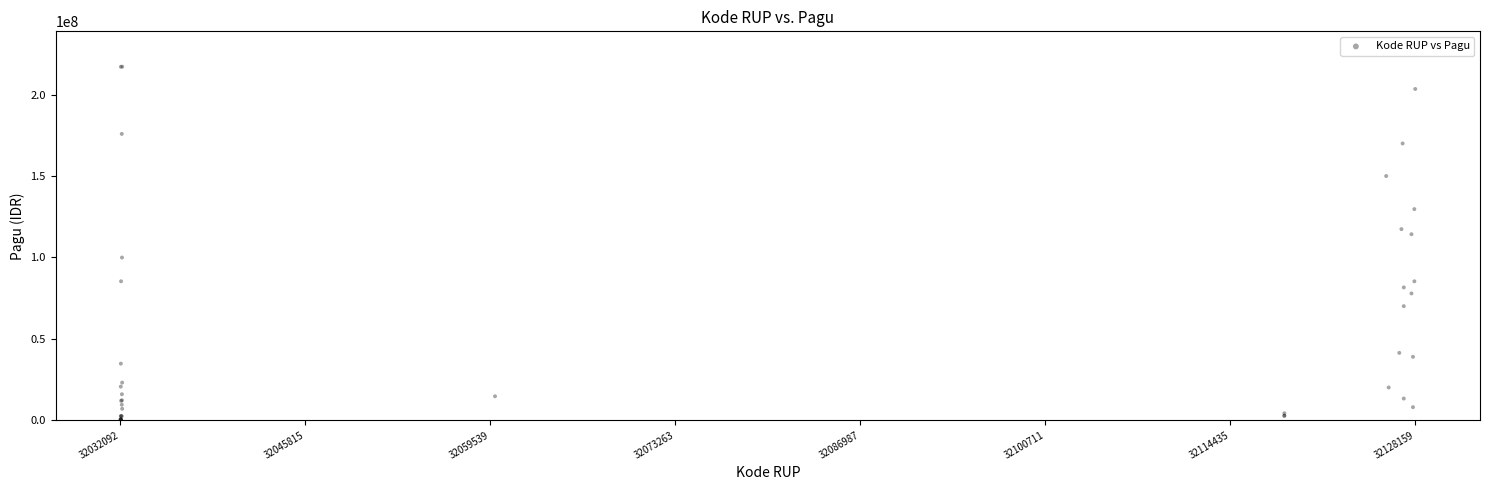

What Y value in the scatter plot is closest to 108830000?

114296000